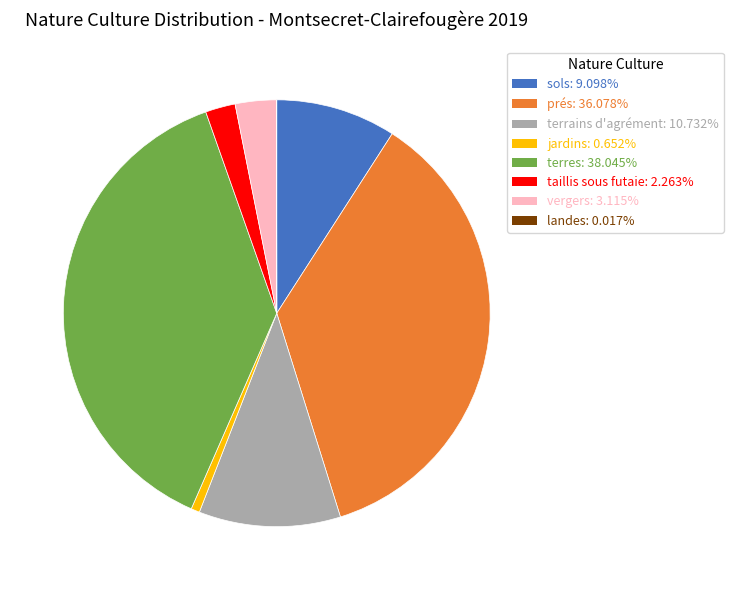

Is there any slice that represents more than half of the pie?

No